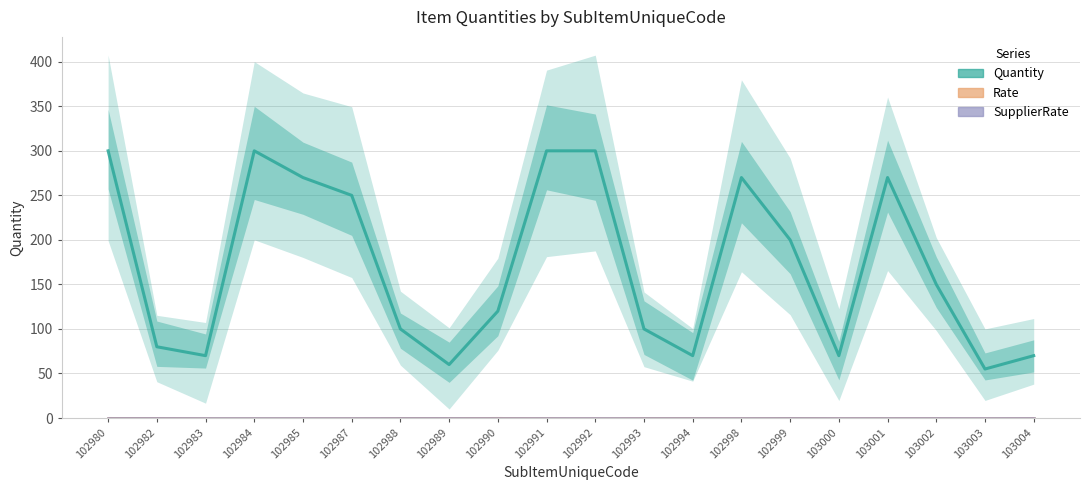

True or false: SupplierRate and Quantity intersect in this chart.

False